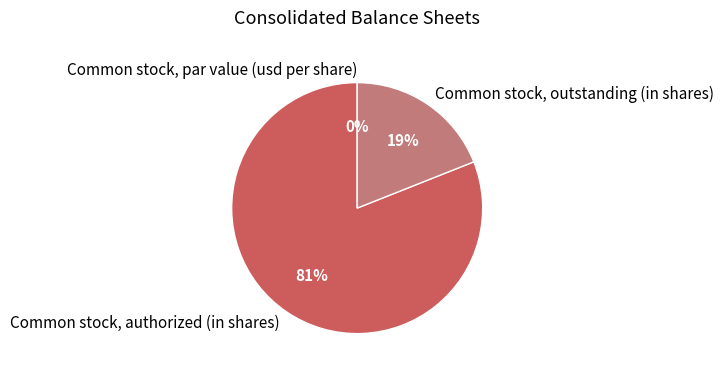

What is the largest slice in the pie chart?

Common stock, authorized (in shares)